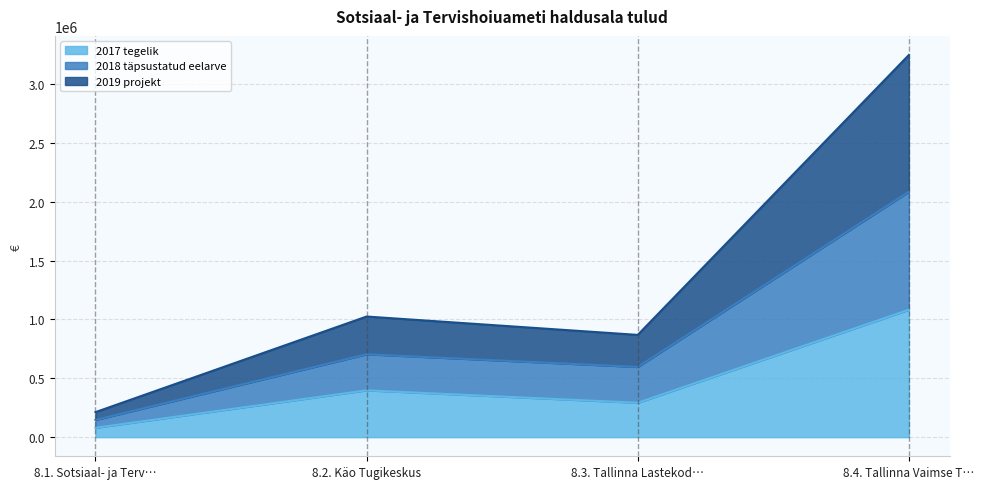

What is the total value across all series at 8.2. Käo Tugikeskus?

1025218.8